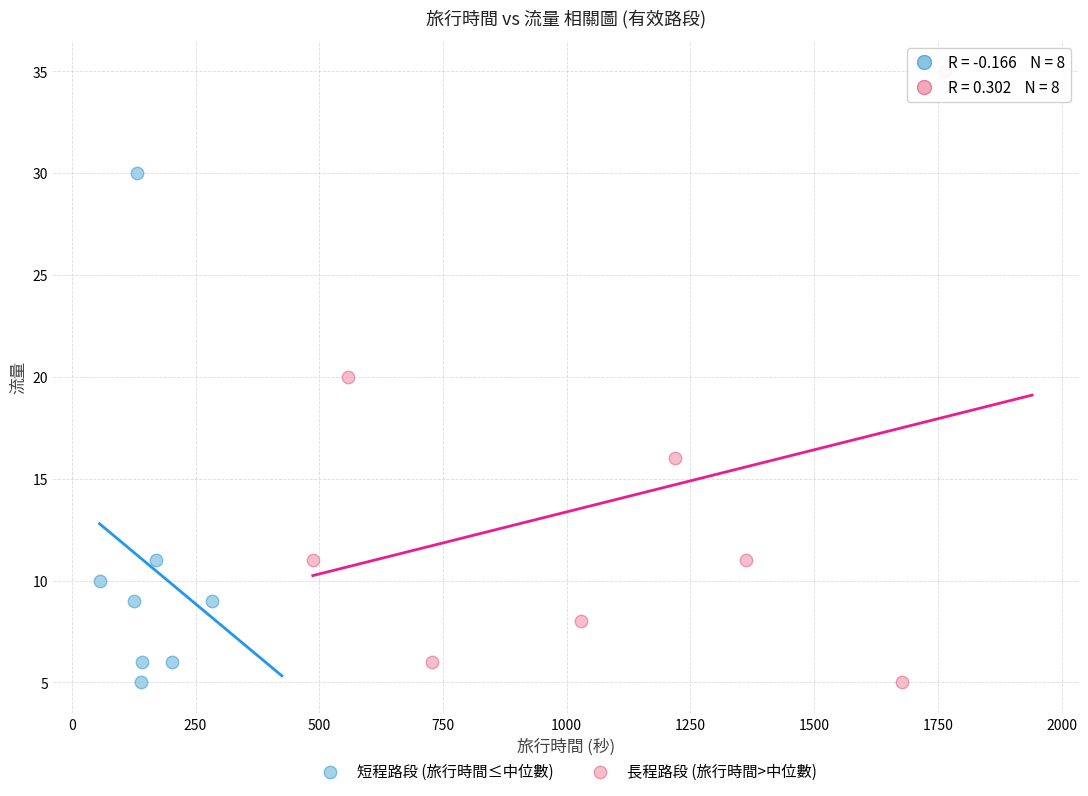

Which series has the widest spread of Y values?

長程路段 (旅行時間>中位數)